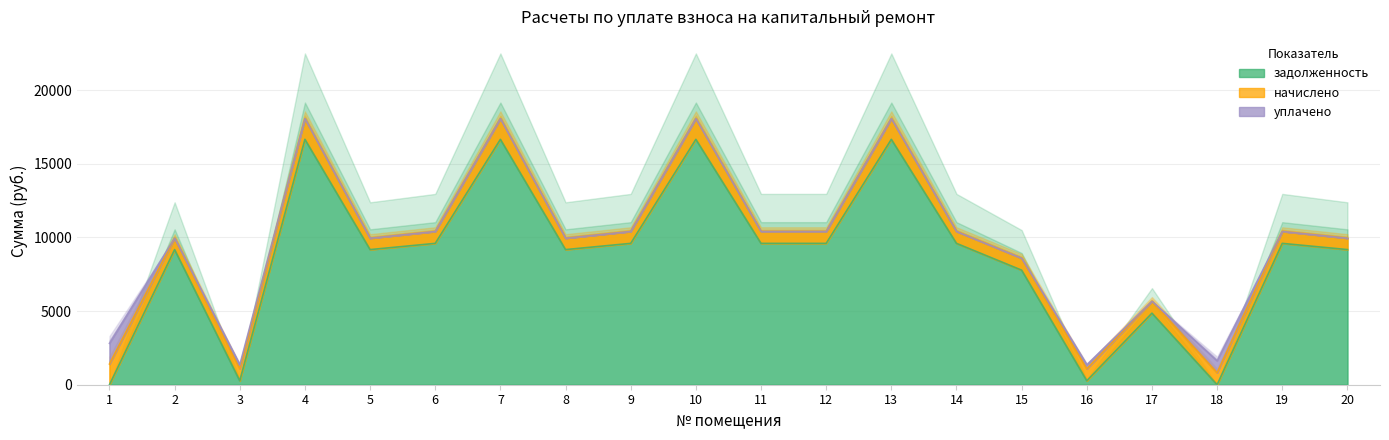

True or false: начислено has a value of 774.4 at 20.

True